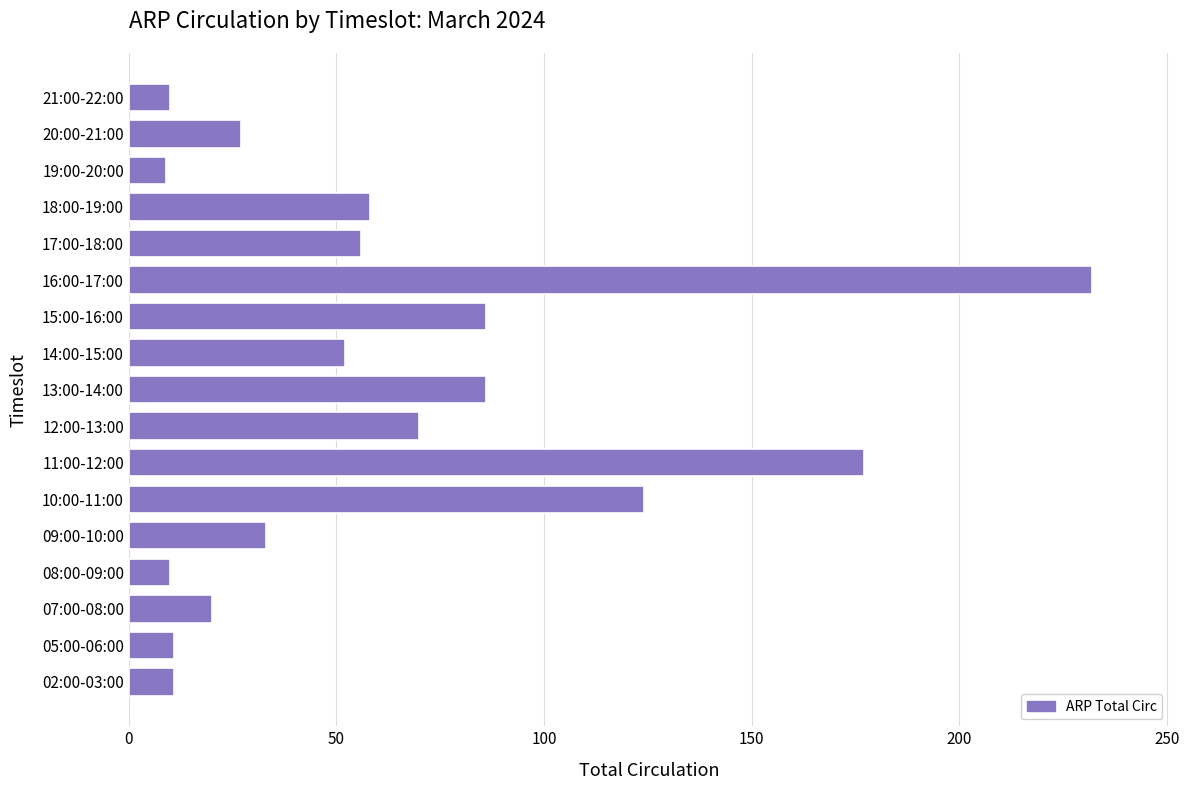

Are the bars grouped side by side (vs. stacked)?

No